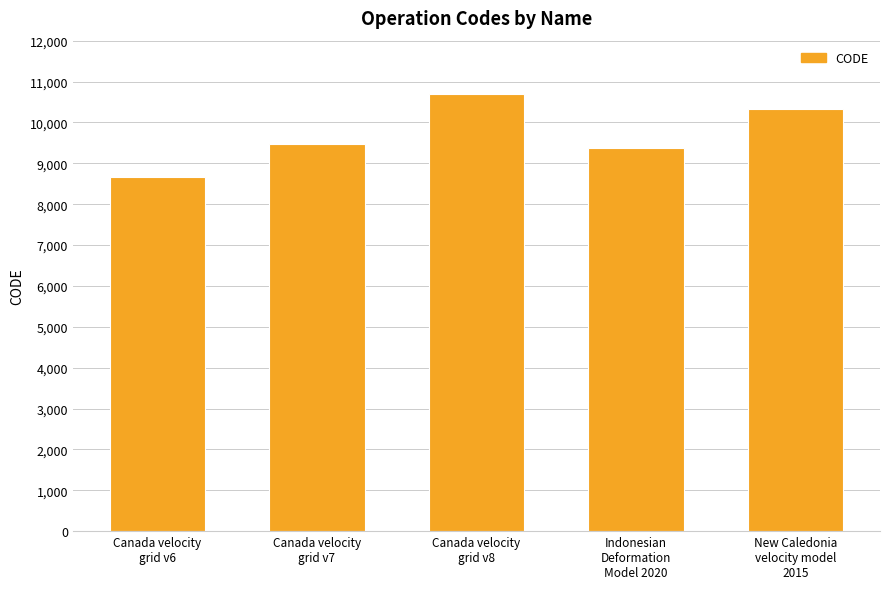

Reading left to right, what are all the values shown in this chart?

Canada velocity
grid v6=8676	Canada velocity
grid v7=9483	Canada velocity
grid v8=10707	Indonesian
Deformation
Model 2020=9375	New Caledonia
velocity model
2015=10323